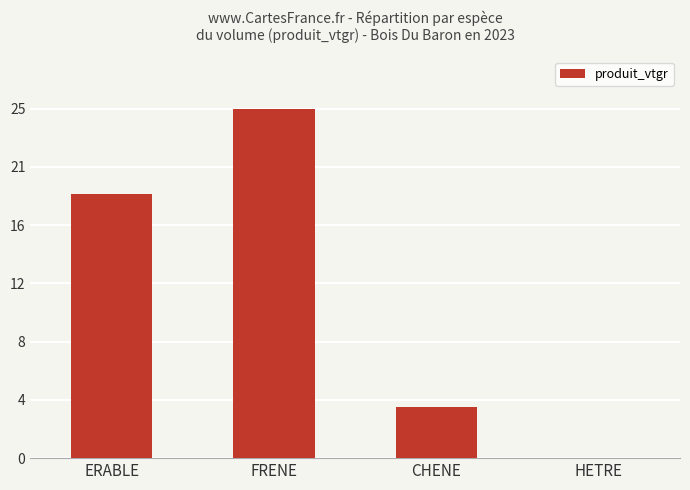

What position from the left is CHENE?

3